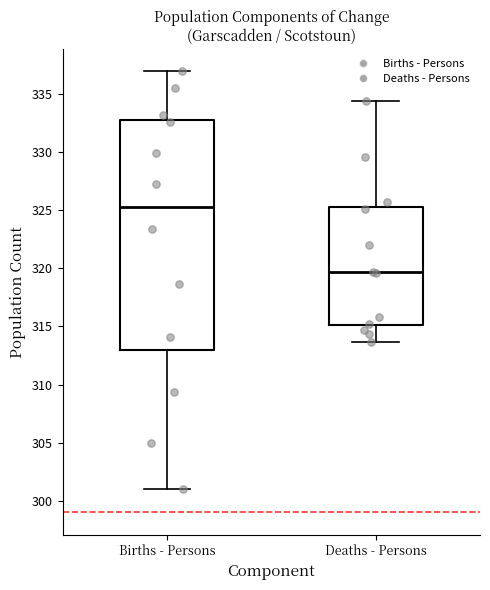

Reading left to right, read every box against the y-axis: the position of its median line, the range the box covers, and the ends of its whiskers. The values are not printed on the chart, so give them approximately, as read against the axis.

Births - Persons: median 325.5, box 313.0 to 333.0, whiskers 301.0 to 337.0
Deaths - Persons: median 319.5, box 315.0 to 325.5, whiskers 313.5 to 334.5